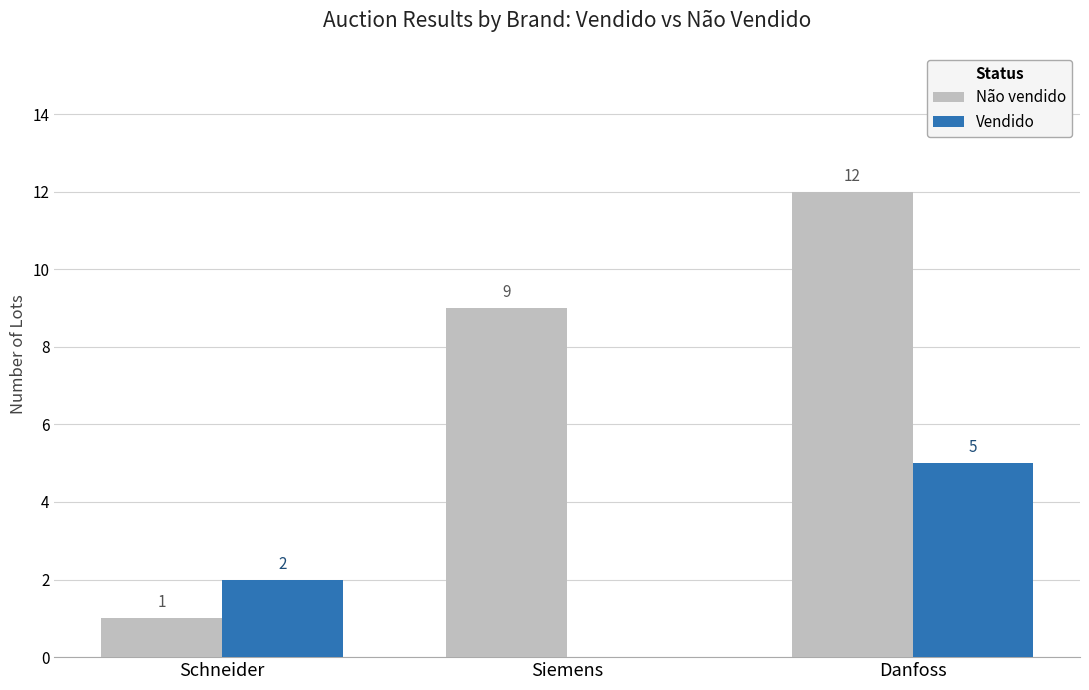

What is the maximum value shown in the chart?

12